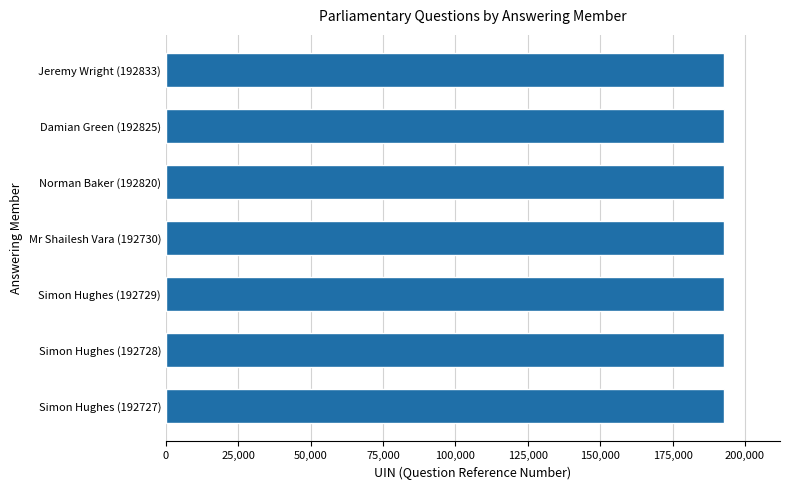

The chart shows a value of 192833 at Jeremy Wright (192833). True or false?

True